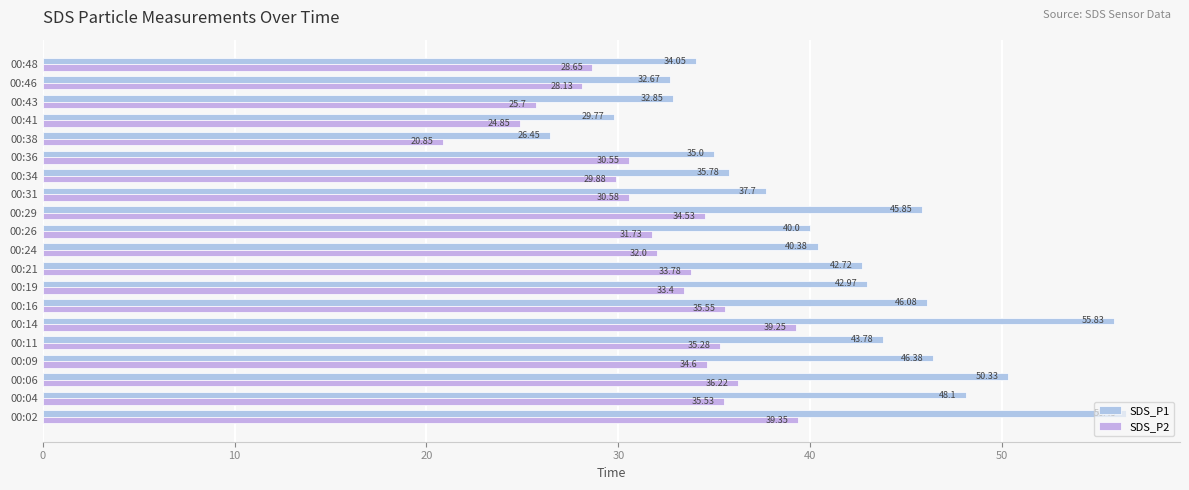

How many distinct data groups are displayed?

2